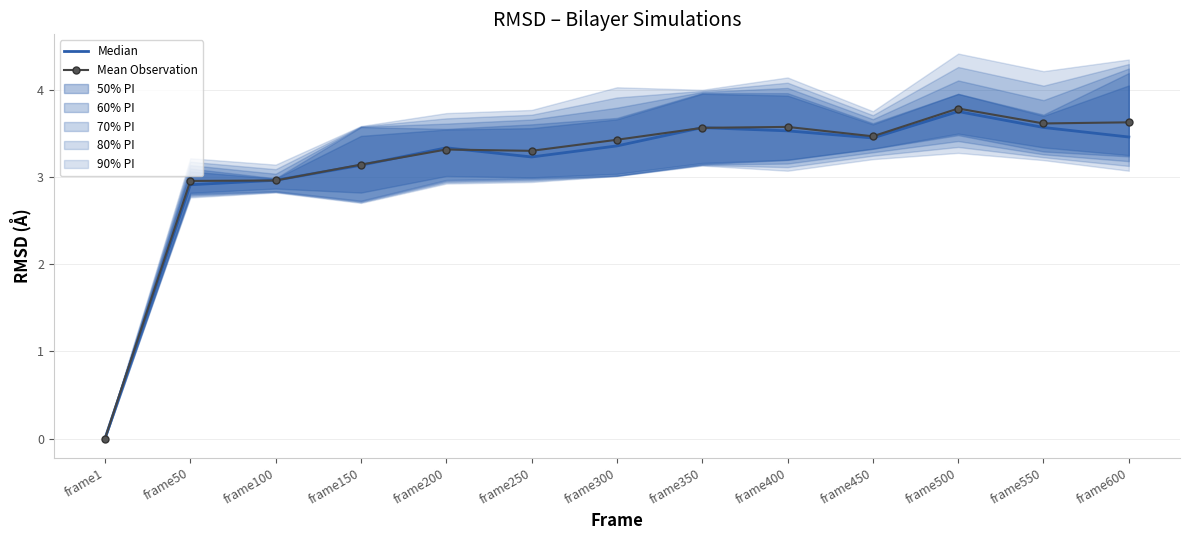

Which series ends up on top after the final intersection of Mean Observation and Median?

Mean Observation